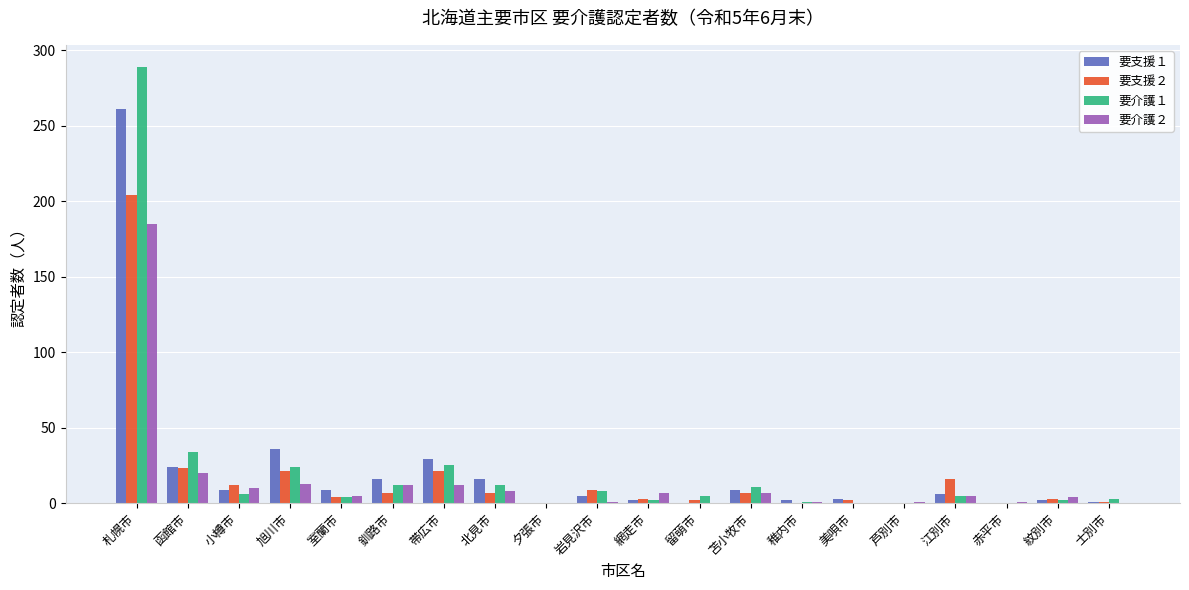

Which category has the highest value across all series?

札幌市